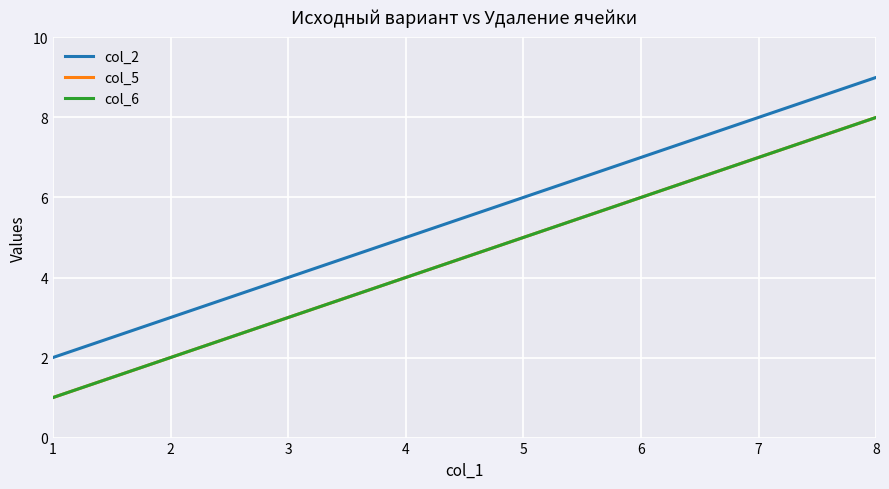

How many col_5 values are between 3 and 7?

5